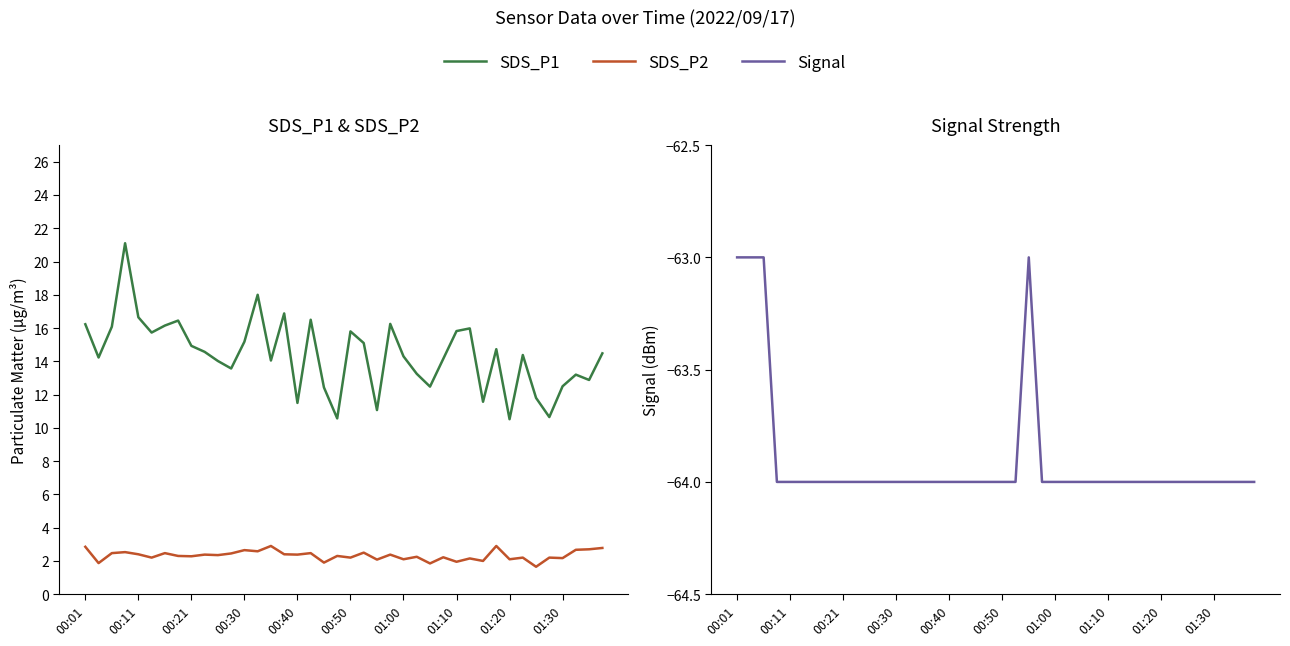

Is it true that SDS_P2 equals 2.5 at 21?

True